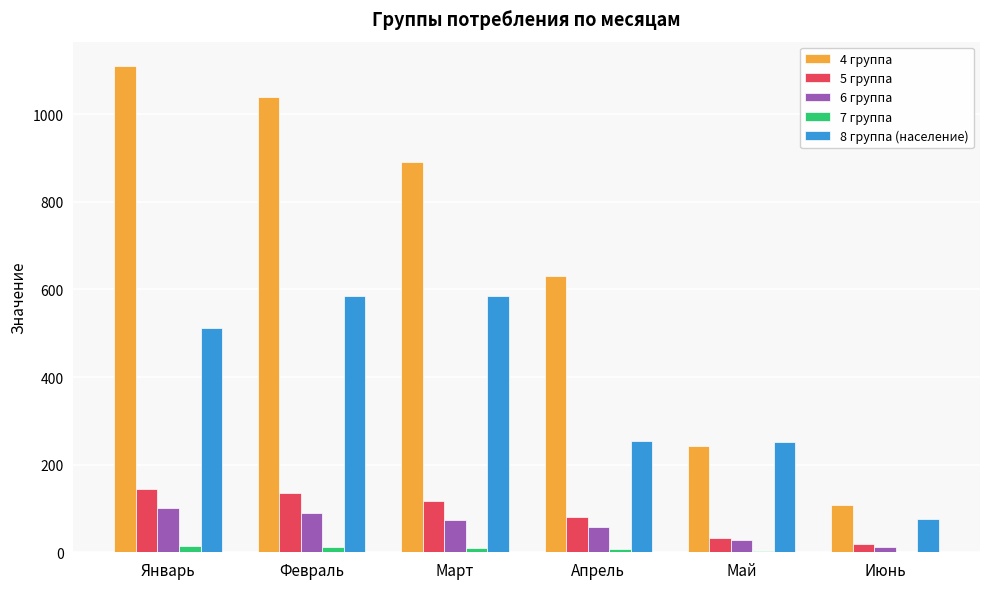

What is the sum of all 6 группа values?

361.4